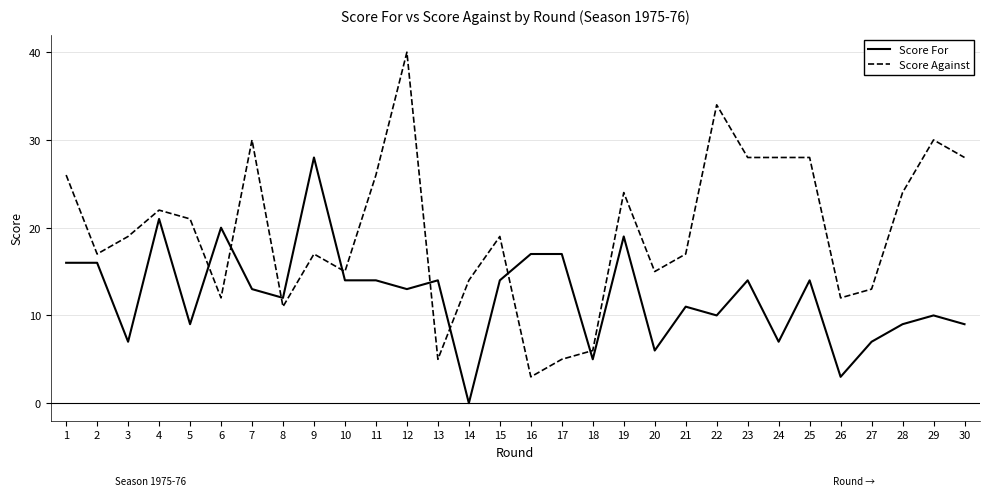

Where do Score For and Score Against first cross each other?

5 and 6